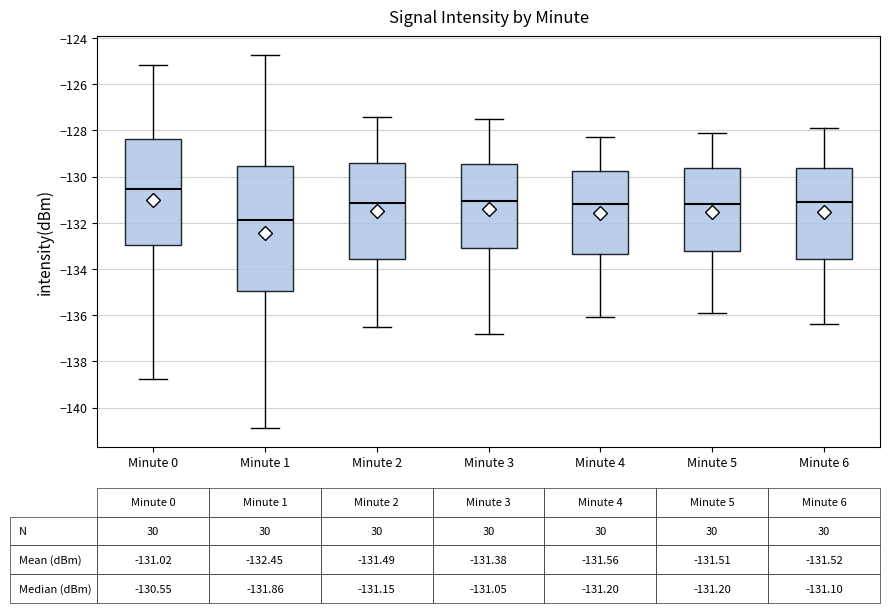

Which box has the highest median line?

Minute 0